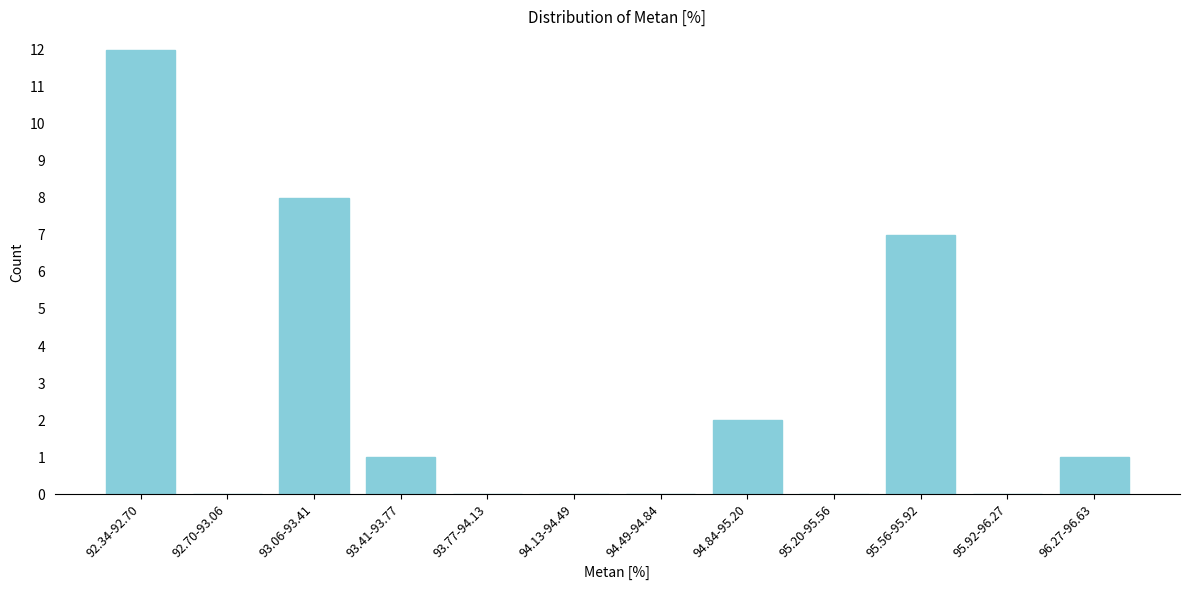

Reading right to left, extract all data points from this chart.

96.27-96.63=1	95.92-96.27=0	95.56-95.92=7	95.20-95.56=0	94.84-95.20=2	94.49-94.84=0	94.13-94.49=0	93.77-94.13=0	93.41-93.77=1	93.06-93.41=8	92.70-93.06=0	92.34-92.70=12